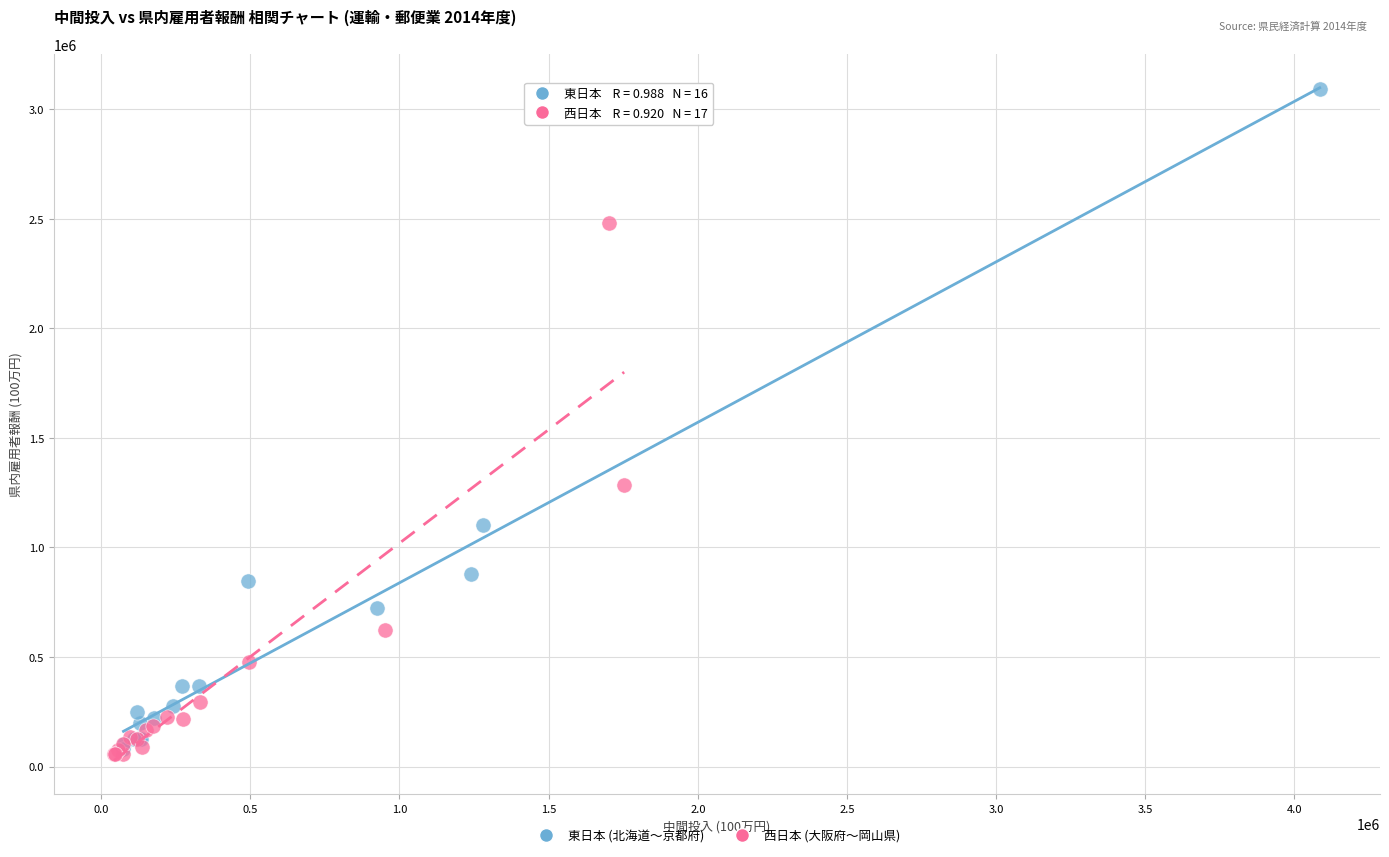

What are all the series names shown in the legend?

東日本 (北海道〜京都府), 西日本 (大阪府〜岡山県)